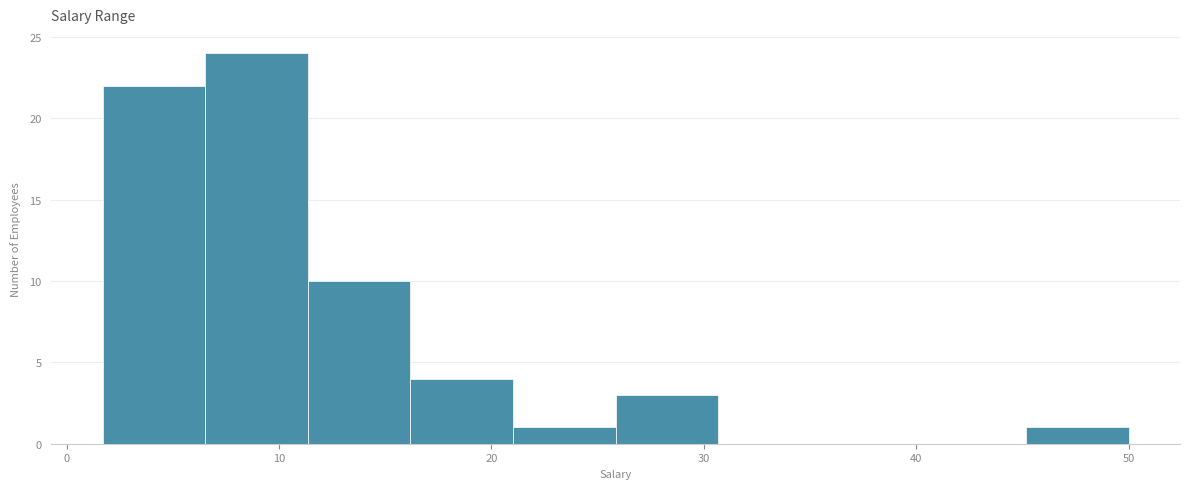

Reading left to right, transcribe this chart: for each bar, give the range it covers on the x-axis and its height. Neither the bar edges nor the heights are printed on the chart, so give them approximately, as read against the axes.

2 to 7: 22
7 to 11: 24
11 to 16: 10
16 to 21: 4
21 to 26: 1
26 to 31: 3
31 to 36: 0
36 to 40: 0
40 to 45: 0
45 to 50: 1